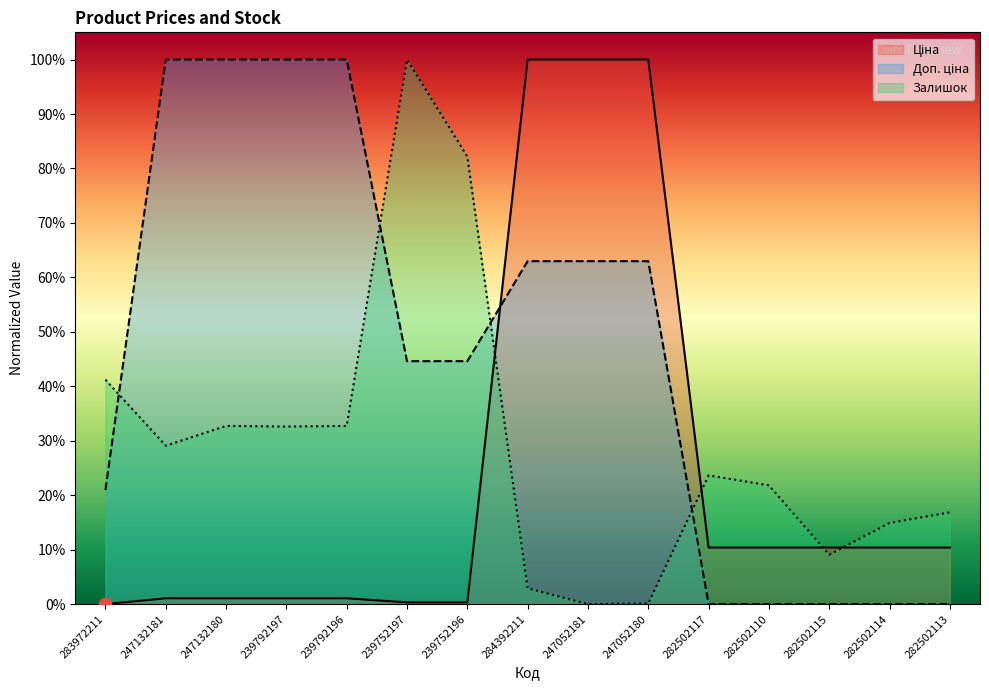

What are all the series names shown in the legend?

Ціна, Доп. ціна, Залишок